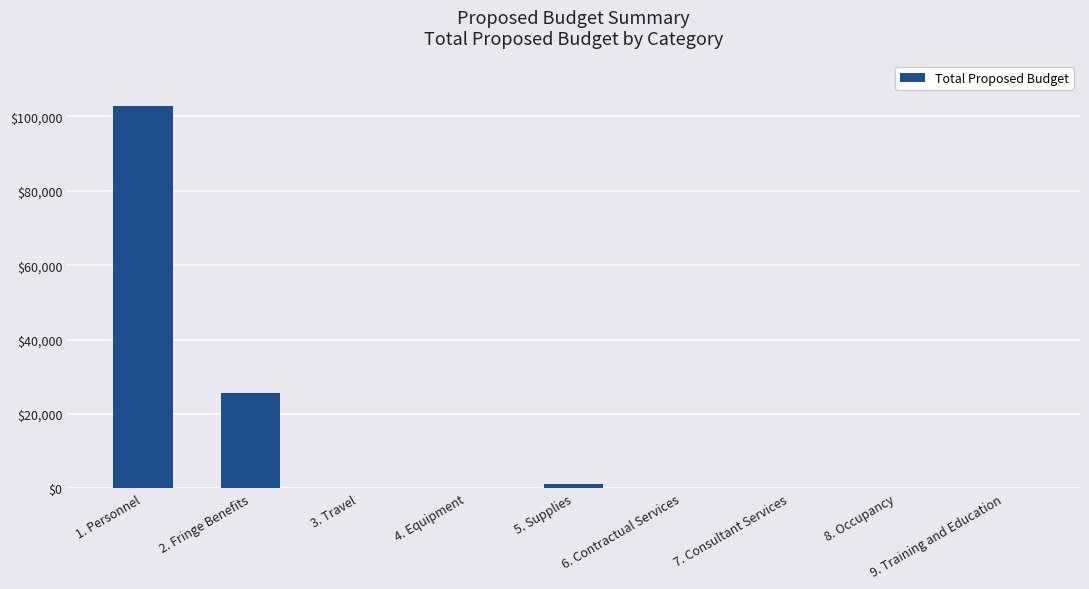

Reading left to right, what are all the values shown in this chart?

102850.0	25712.5	0.0	0.0	1200.0	0.0	0.0	0.0	0.0